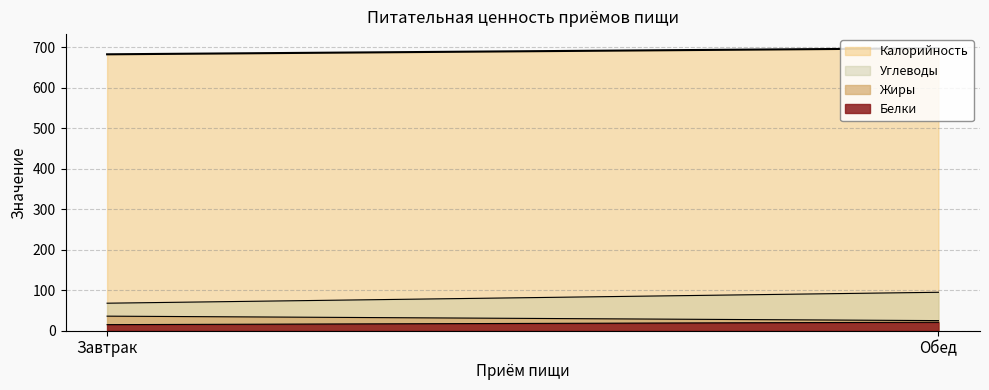

Is it true that Белки equals 15 at Завтрак?

True